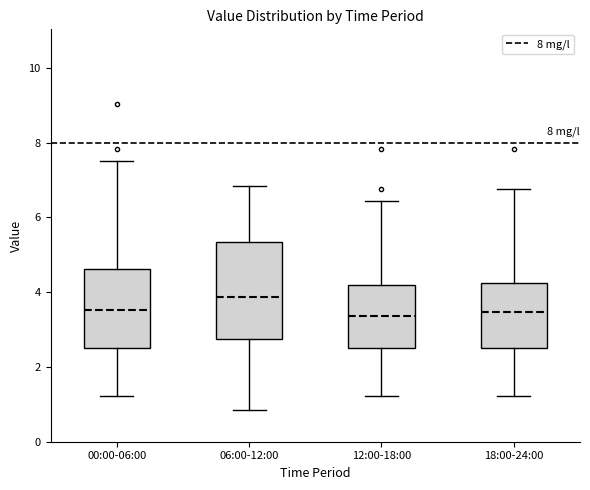

Reading left to right, transcribe this box plot: for each box, give where its median line is, the range the box spans, and where its two whiskers end, as read against the y-axis. The values are not printed on the chart, so give them approximately, as read against the axis.

00:00-06:00: median 3.6, box 2.6 to 4.6, whiskers 1.2 to 7.6
06:00-12:00: median 3.8, box 2.8 to 5.4, whiskers 0.8 to 6.8
12:00-18:00: median 3.4, box 2.6 to 4.2, whiskers 1.2 to 6.4
18:00-24:00: median 3.4, box 2.6 to 4.2, whiskers 1.2 to 6.8